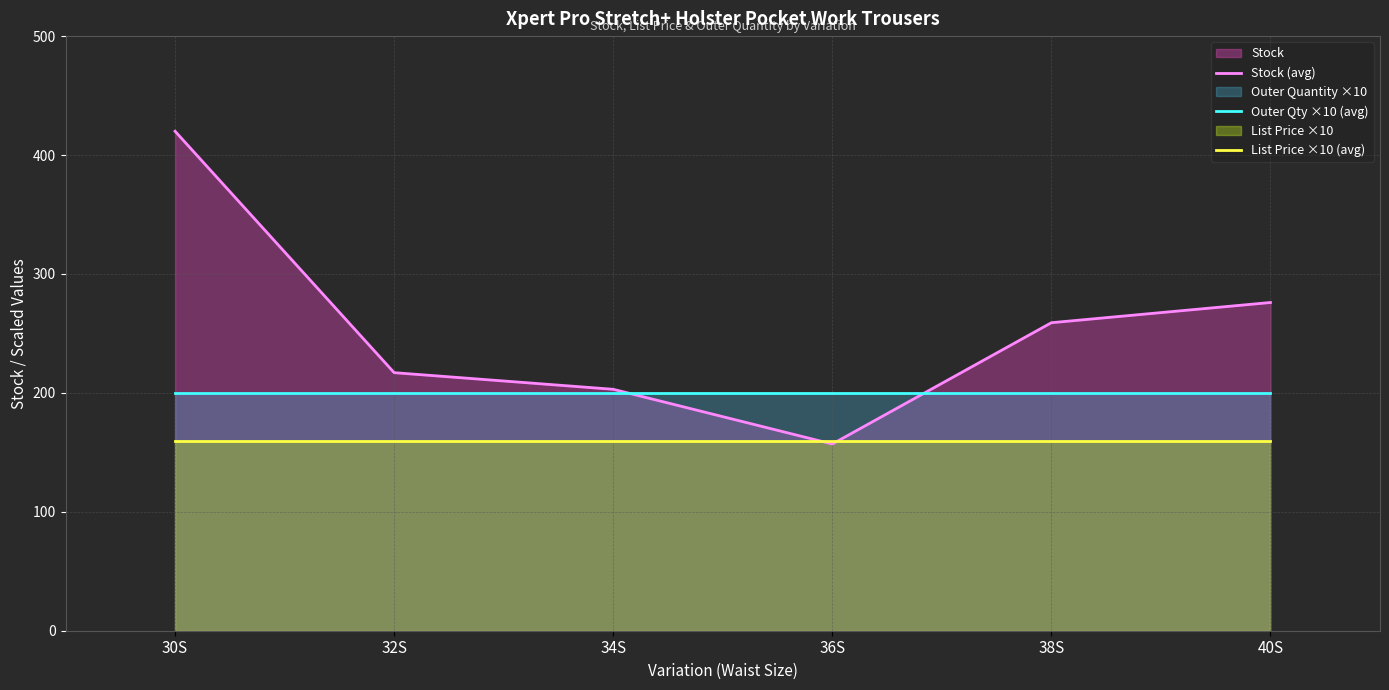

Reading right to left, what are all the values shown in this chart?

Stock (avg): 40S=276.0	38S=259.0	36S=157.0	34S=203.0	32S=217.0	30S=420.0
Outer Qty ×10 (avg): 40S=200.0	38S=200.0	36S=200.0	34S=200.0	32S=200.0	30S=200.0
List Price ×10 (avg): 40S=159.5	38S=159.5	36S=159.5	34S=159.5	32S=159.5	30S=159.5